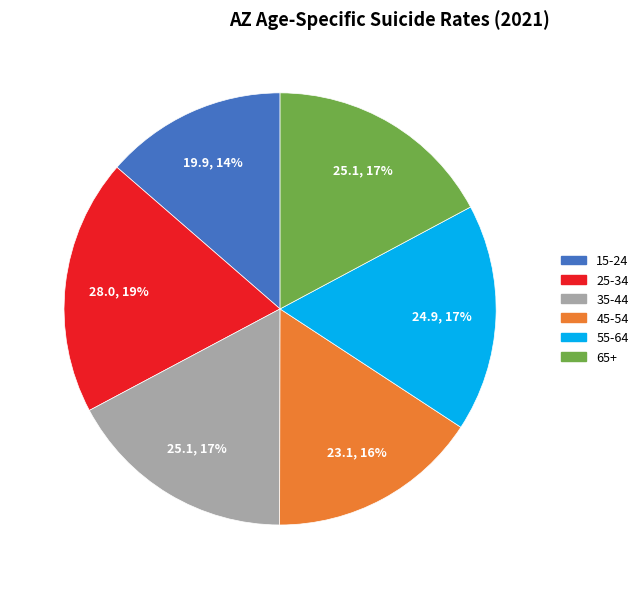

Do 15-24 and 65+ together represent more than half of the pie?

No